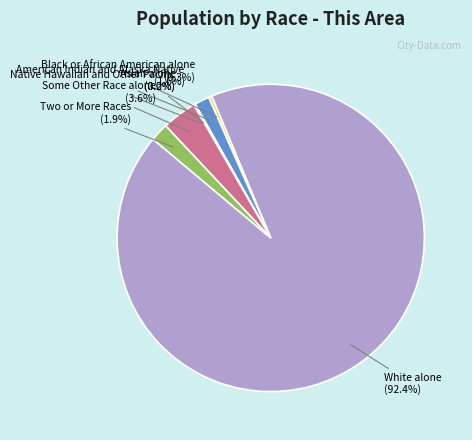

Do Native Hawaiian and Other Pacific and Asian alone together represent more than half of the pie?

No